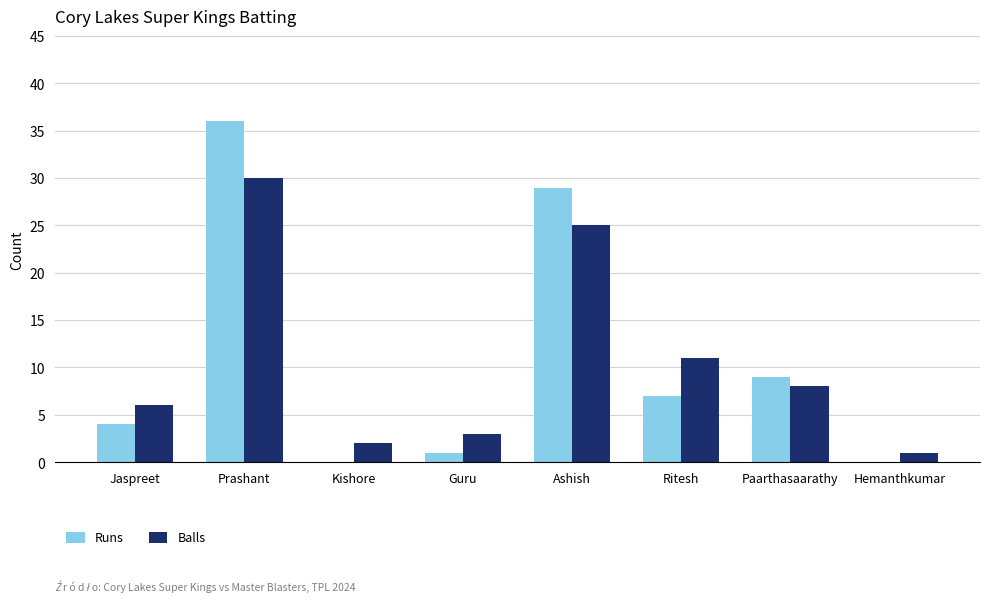

How many data points does each series have?

8